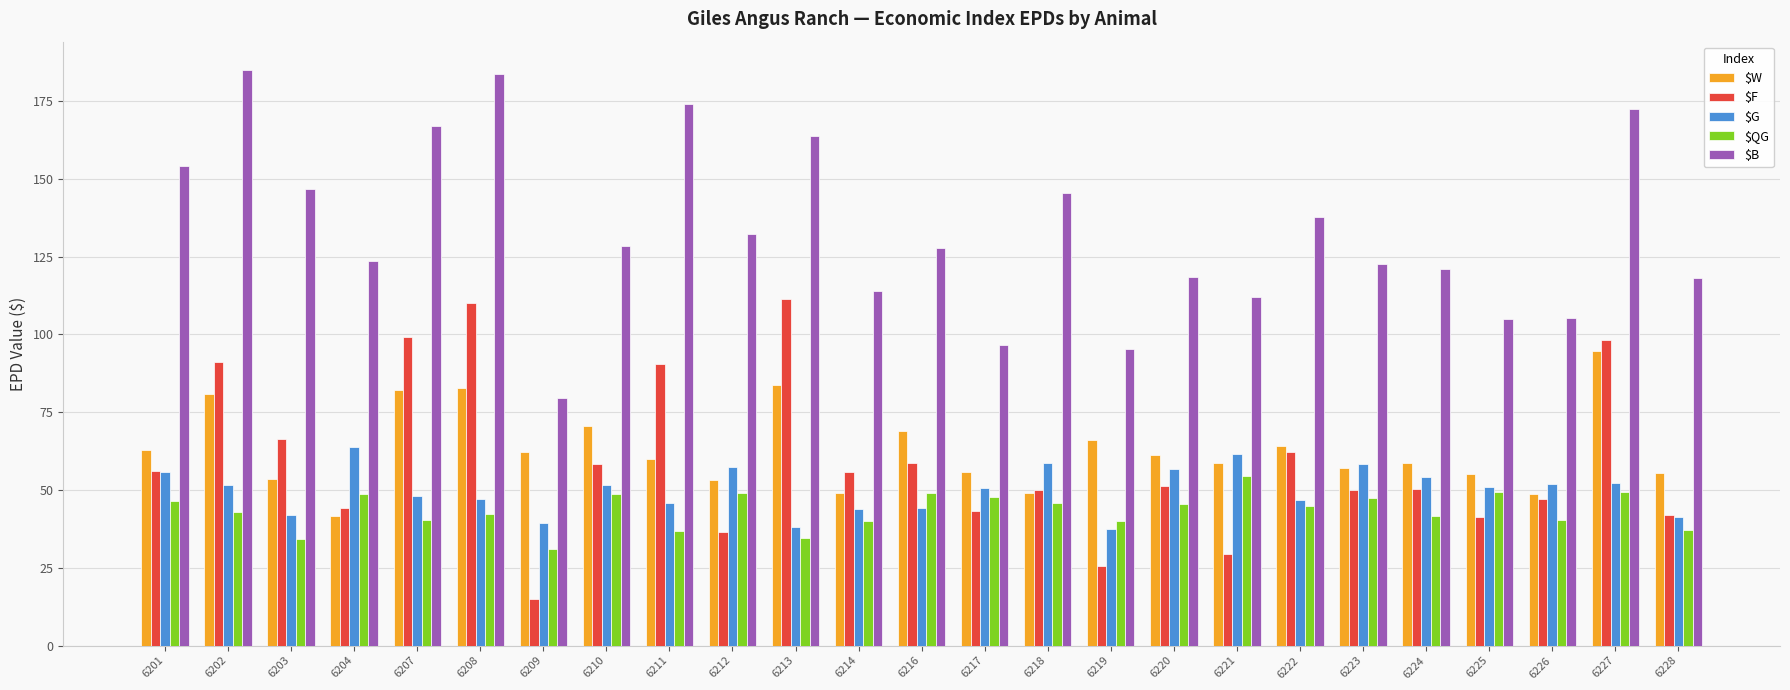

At which label does $B reach its minimum?

6209